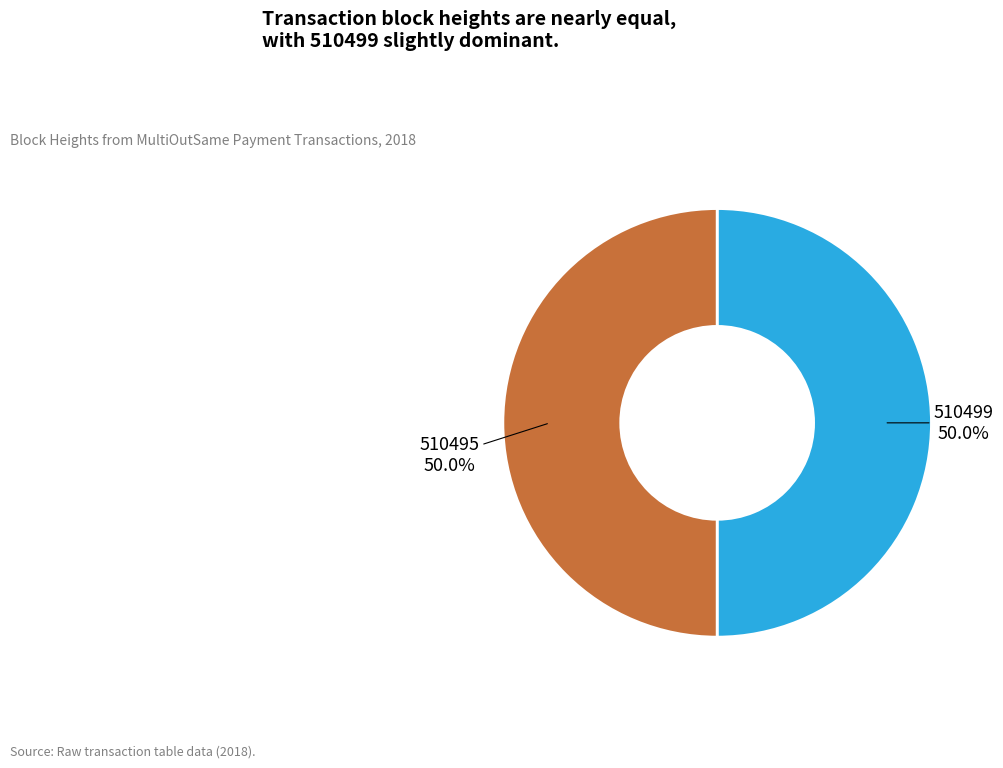

What is the ratio of the value at 510495 to the value at 510499?

1.0